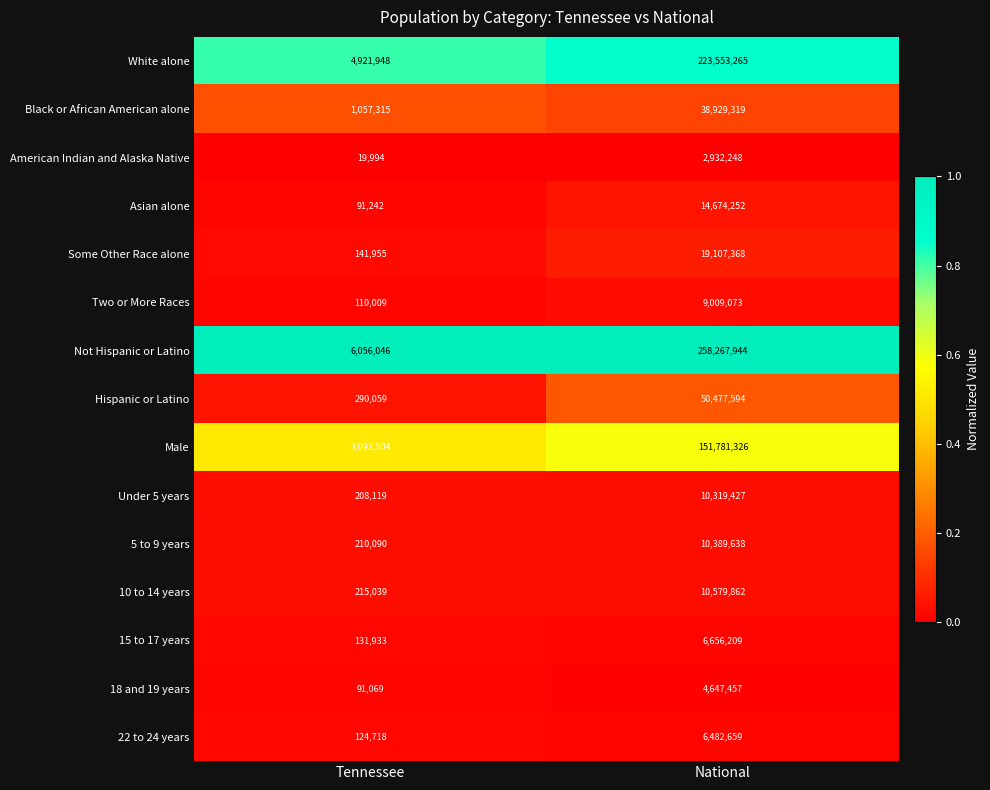

Is it true that Under 5 years equals 10319427 at National?

True